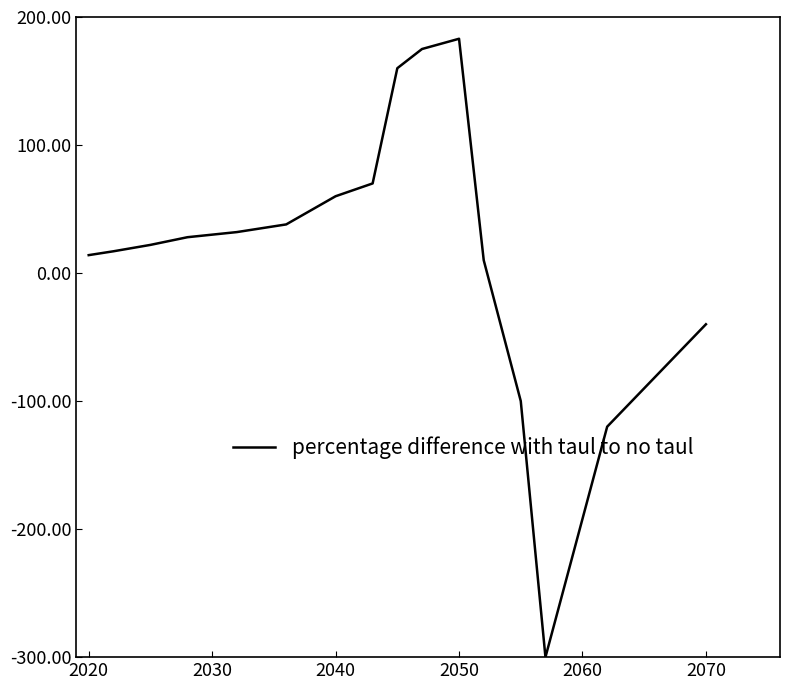

What is the greatest value displayed?

183